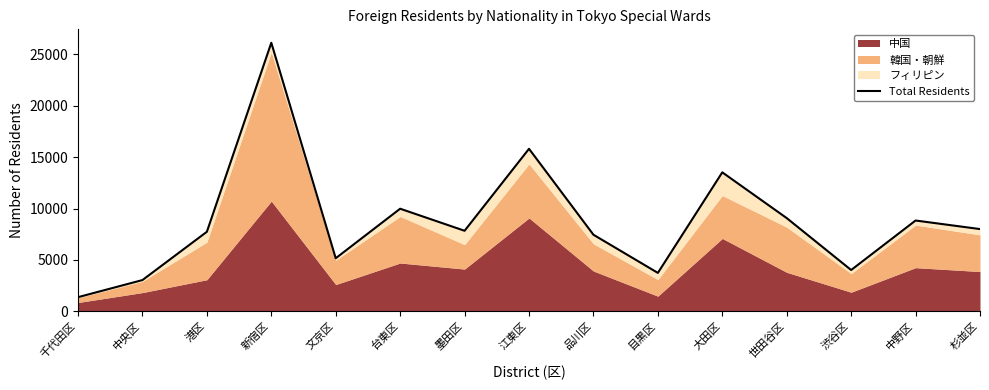

Does the chart have visible grid lines?

No